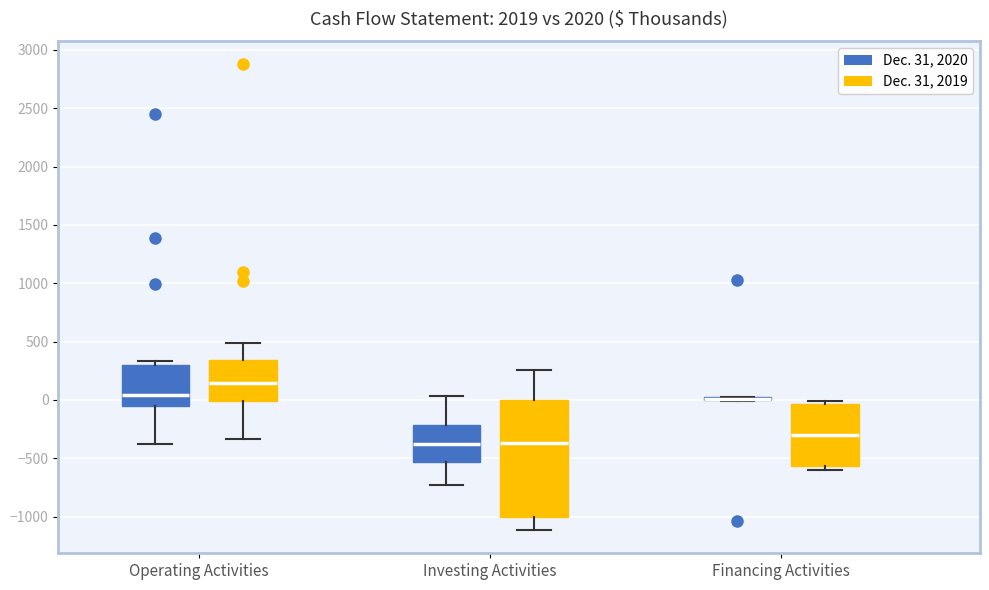

Which box is the tallest, from its lower edge to its upper edge?

Investing Activities (Dec. 31, 2019)